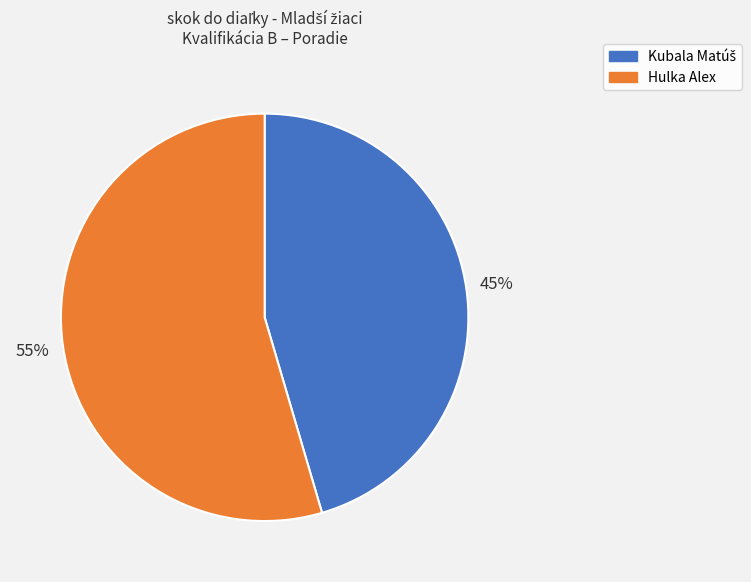

Does any single category account for the majority?

Yes